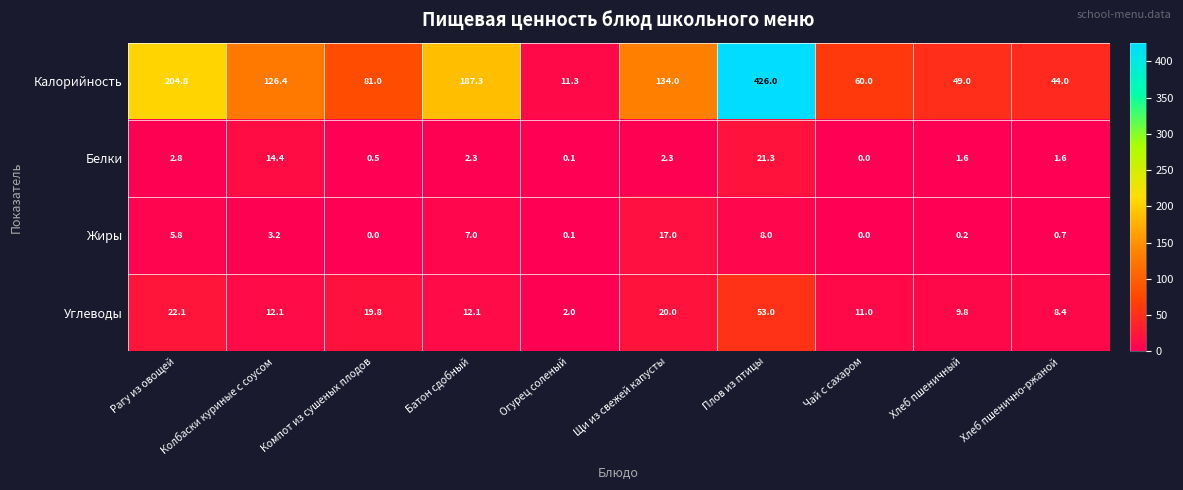

The Жиры series shows 17.0 at Щи из свежей капусты. True or false?

True